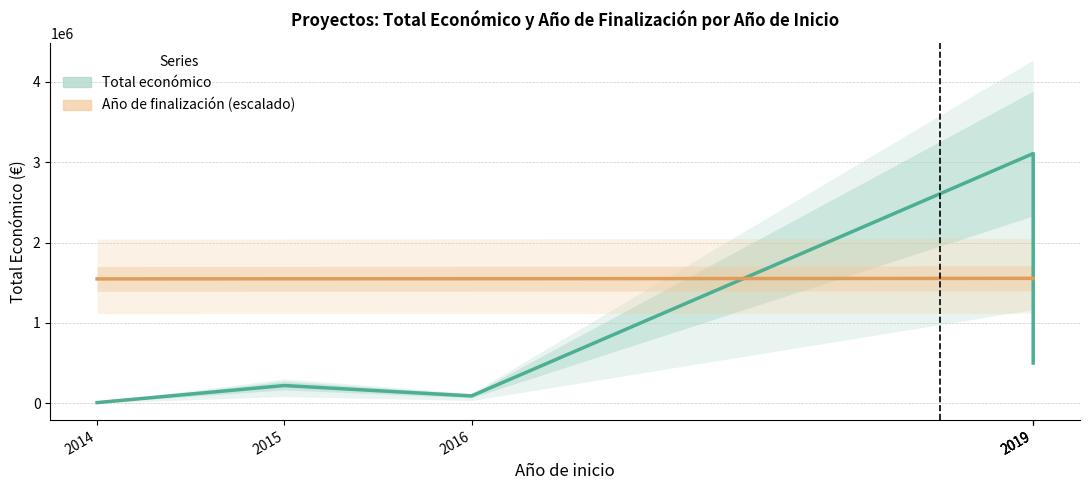

At which category does the chart reach its peak across all series?

2019